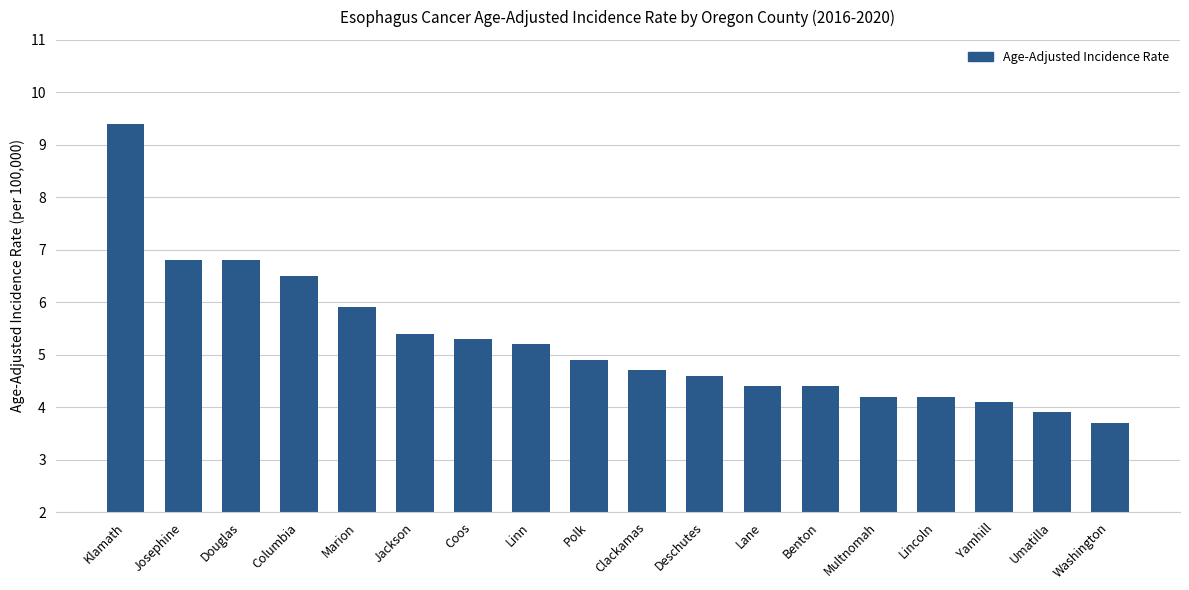

What position from the right is Lane?

7